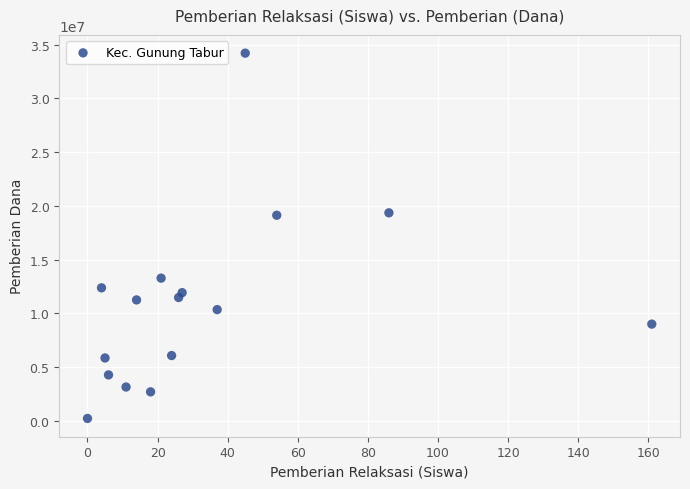

What is the range of X values (max minus min)?

161